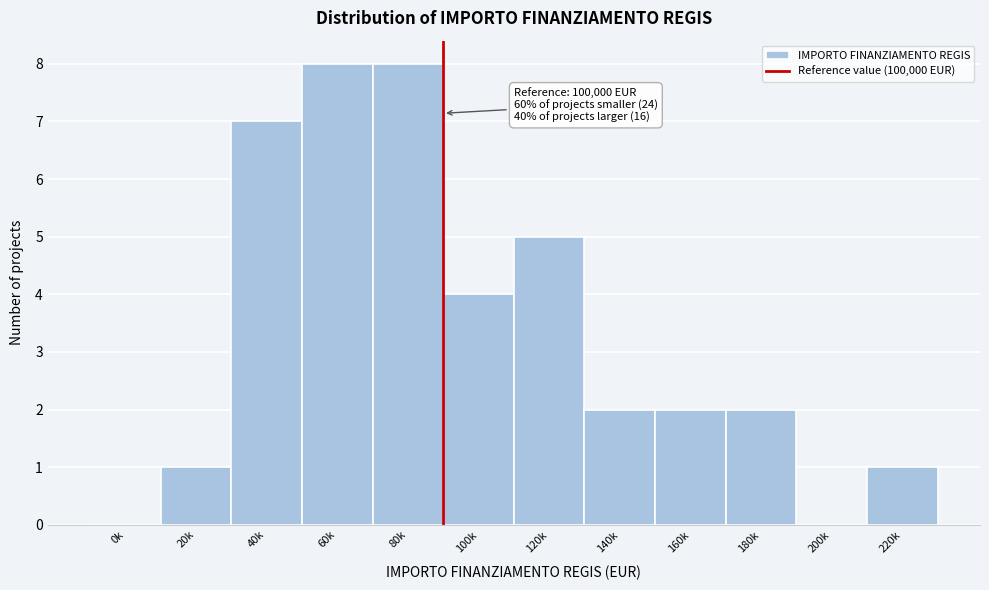

Reading left to right, what are all the values shown in this chart?

0k=0	20k=1	40k=7	60k=8	80k=8	100k=4	120k=5	140k=2	160k=2	180k=2	200k=0	220k=1